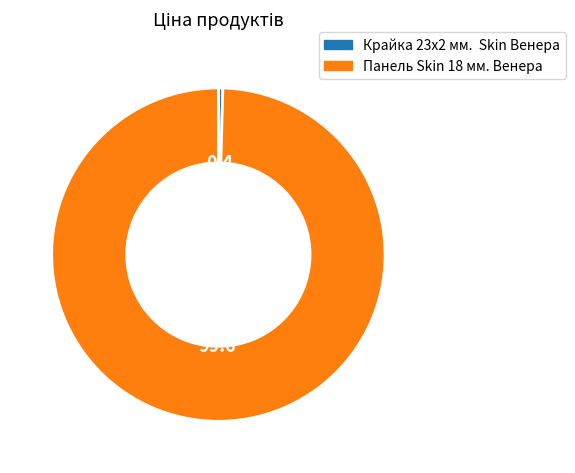

Is the sum of Крайка 23x2 мм. Skin Венера and Панель Skin 18 мм. Венера greater than half?

Yes